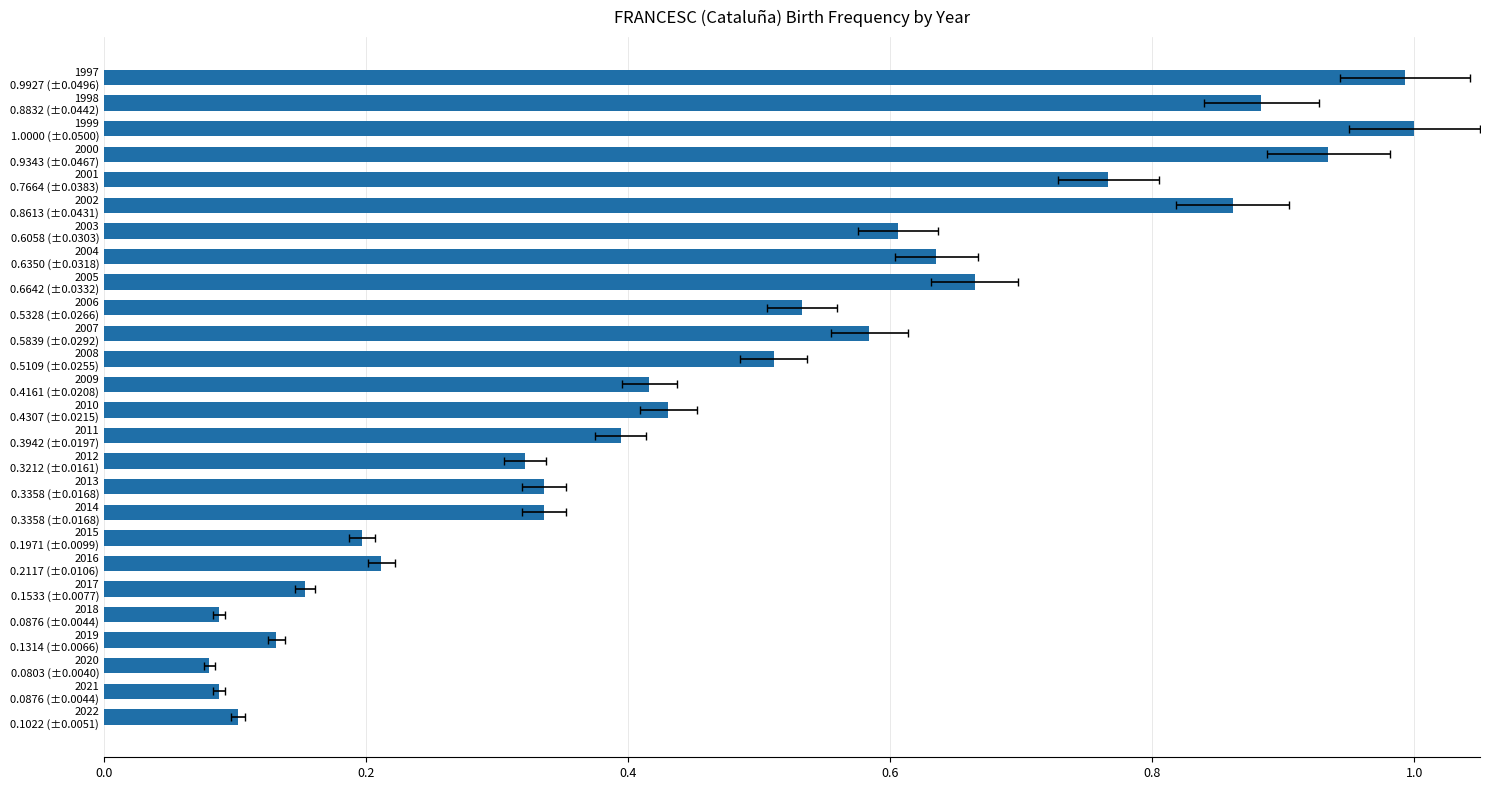

Are the bars horizontal?

Yes